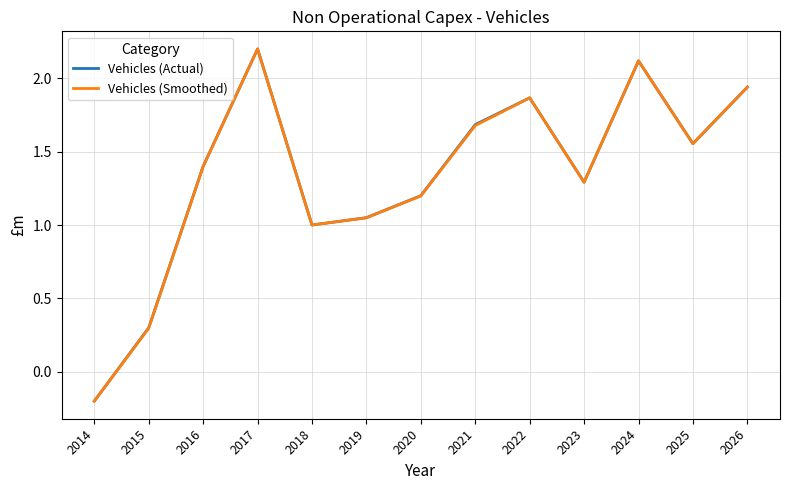

At which category does the chart reach its peak across all series?

2017